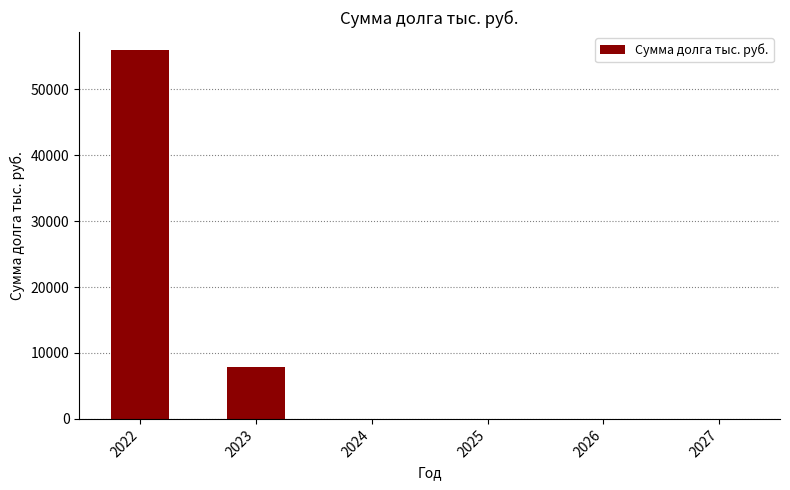

What is the change in value from 2022 to 2027?

-55900